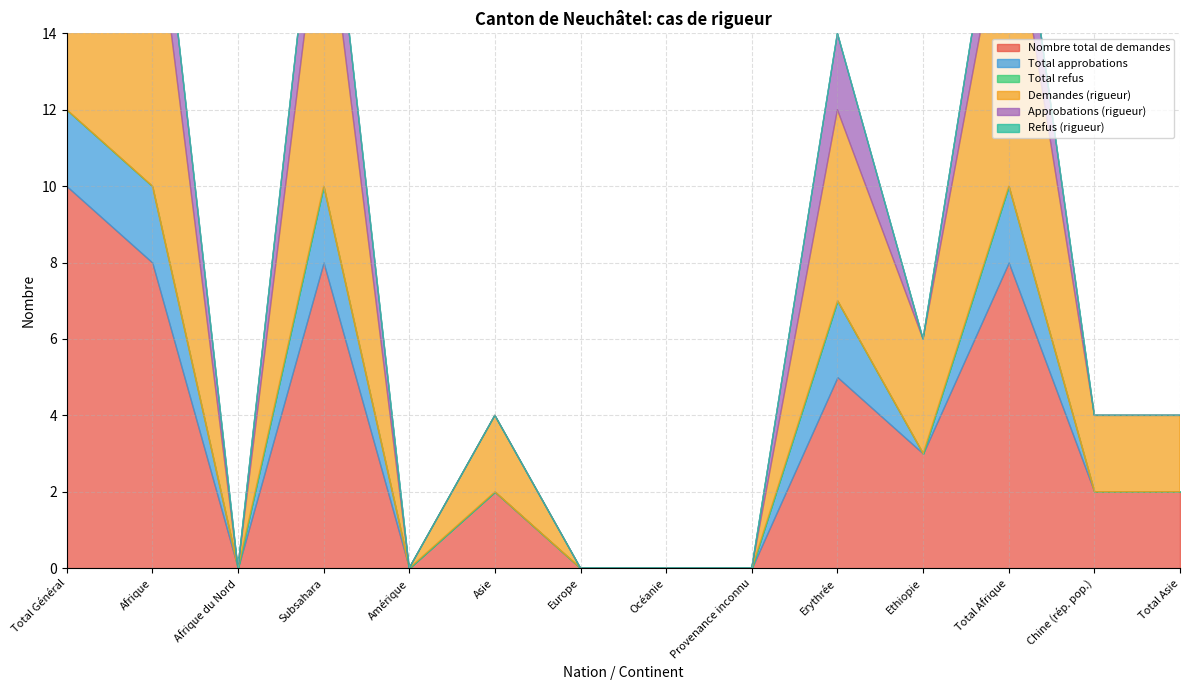

At which label does Refus (rigueur) reach its peak?

Total Général